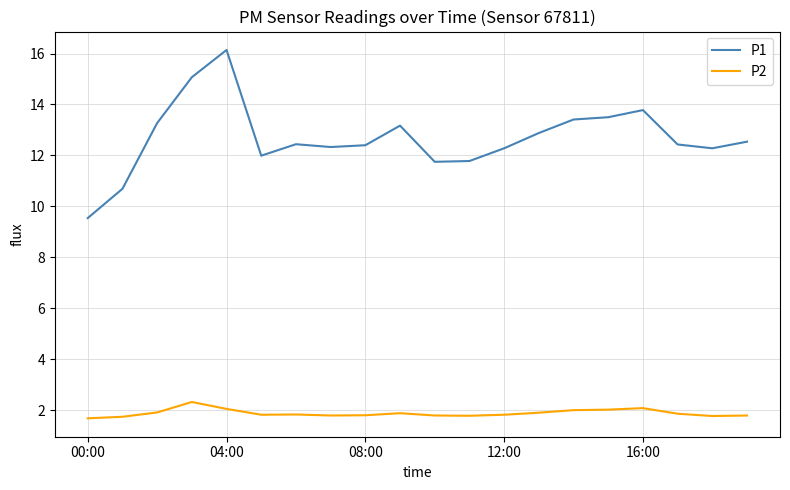

Rank the series by their maximum value, from lowest to highest.

P2, P1